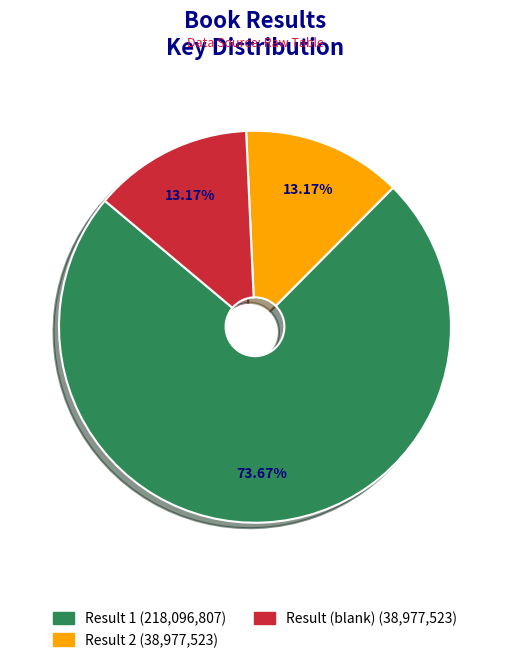

Is there a majority slice in this chart?

Yes